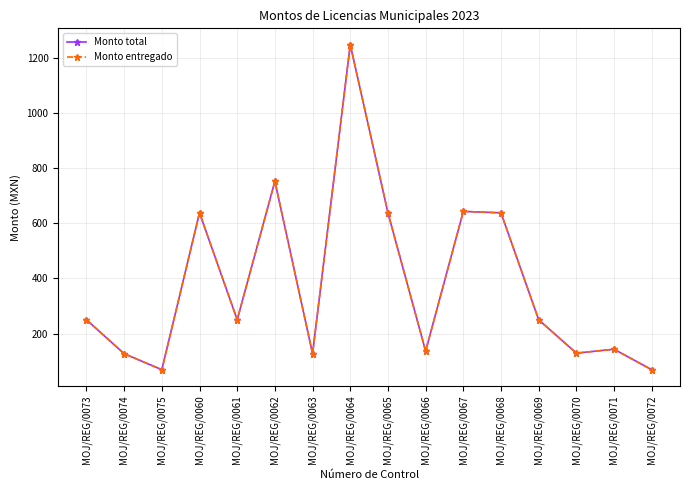

Rank the categories by Monto total value from highest to lowest.

MOJ/REG/0064, MOJ/REG/0062, MOJ/REG/0067, MOJ/REG/0060, MOJ/REG/0065, MOJ/REG/0068, MOJ/REG/0073, MOJ/REG/0061, MOJ/REG/0069, MOJ/REG/0071, MOJ/REG/0066, MOJ/REG/0070, MOJ/REG/0074, MOJ/REG/0063, MOJ/REG/0075, MOJ/REG/0072